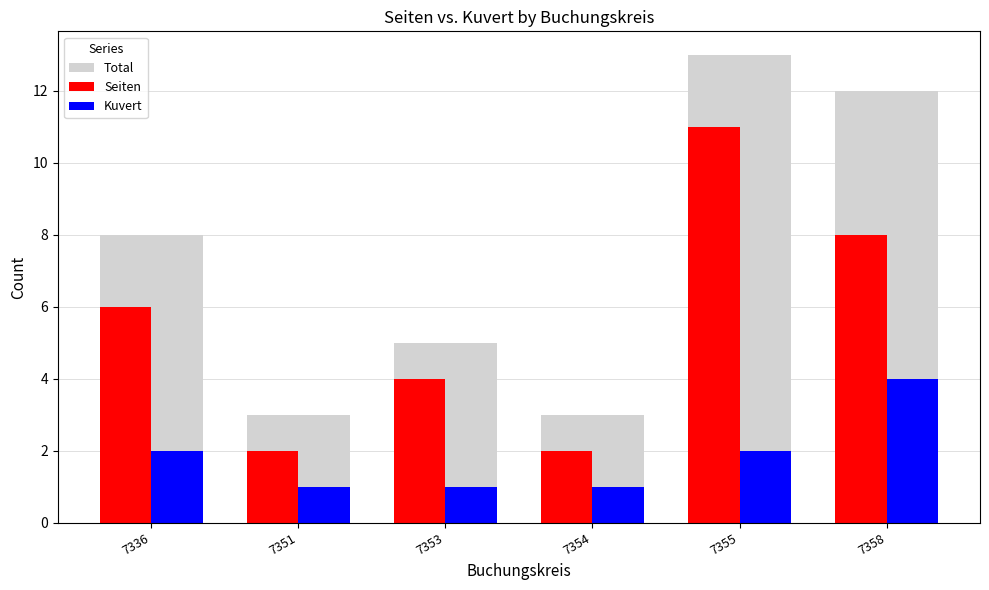

What is the minimum value for Kuvert?

1